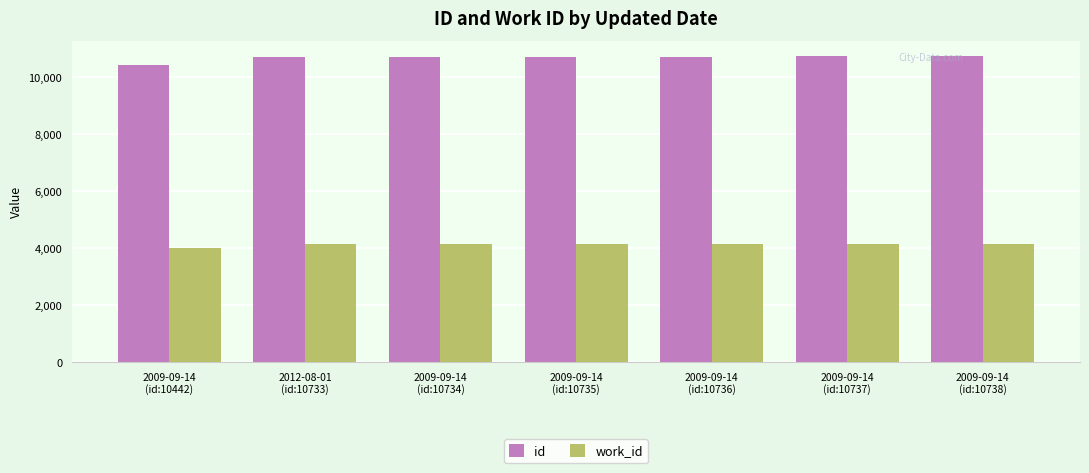

Which series has the largest total across all categories?

id